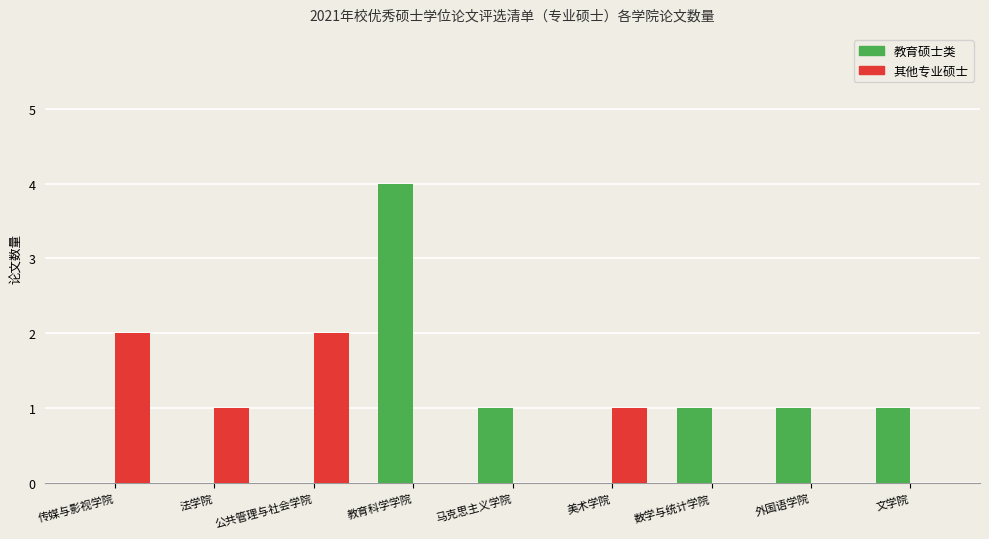

Is the value of 教育硕士类 at 数学与统计学院 greater than the value of 其他专业硕士 at 文学院?

Yes